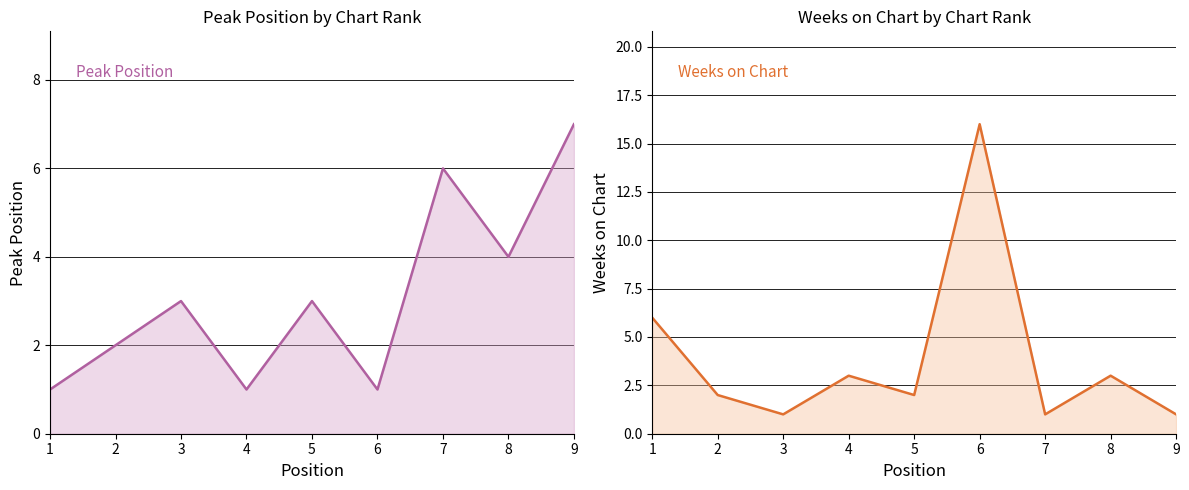

Which category has the lowest value across all series?

1